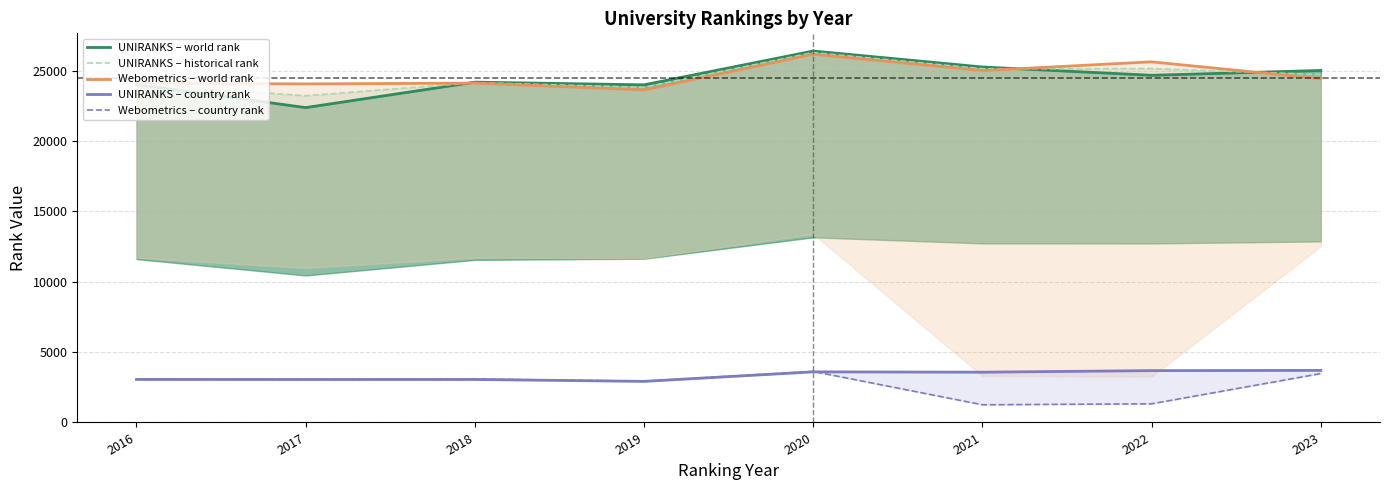

How many times do UNIRANKS – world rank and Webometrics – world rank cross each other?

3